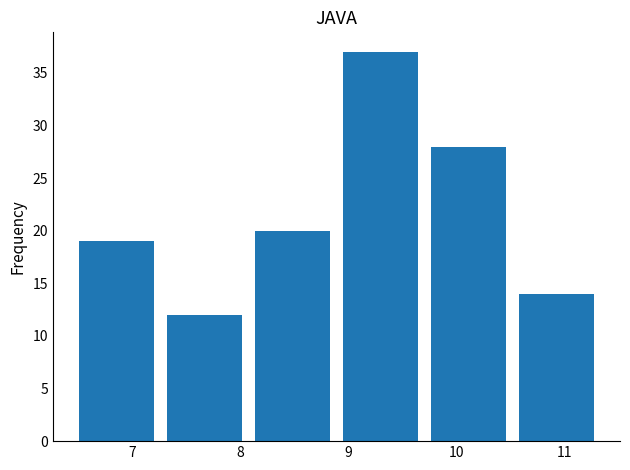

What is the height of the bar covering 8.1 to 9.0 on the x-axis? Neither the bar edges nor the heights are printed on the chart, so give them approximately, as read against the axes.

20